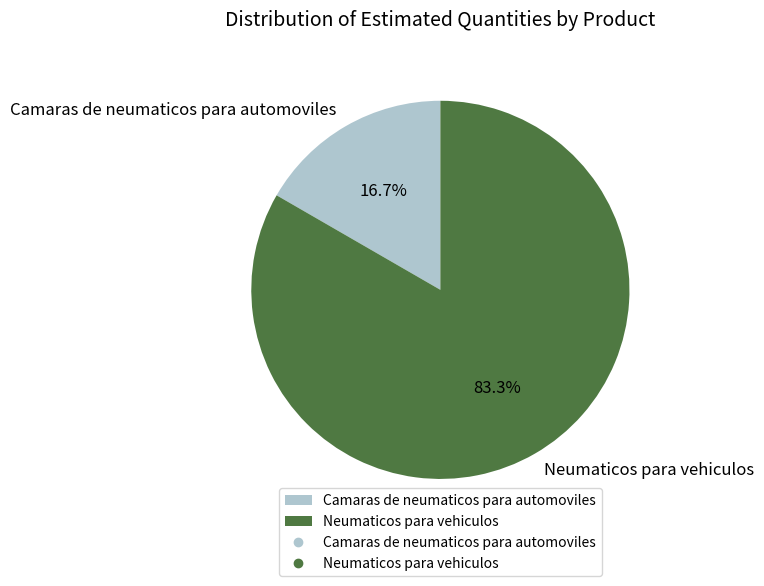

To the nearest percent, what portion does Camaras de neumaticos para automoviles represent?

17%